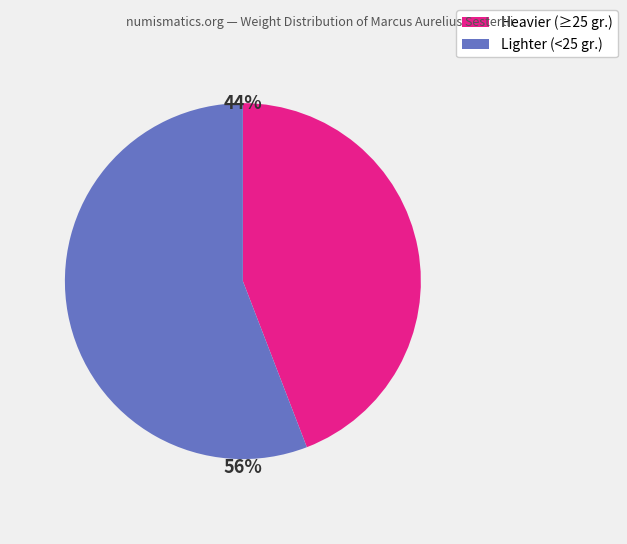

Do Heavier (≥25 gr.) and Lighter (<25 gr.) together represent more than half of the pie?

Yes